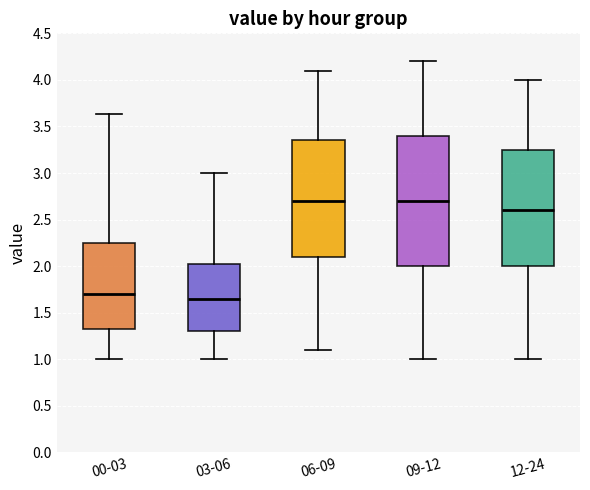

Reading left to right, read every box against the y-axis: the position of its median line, the range the box covers, and the ends of its whiskers. The values are not printed on the chart, so give them approximately, as read against the axis.

00-03: median 1.70, box 1.30 to 2.25, whiskers 1.00 to 3.65
03-06: median 1.65, box 1.30 to 2.05, whiskers 1.00 to 3.00
06-09: median 2.70, box 2.10 to 3.35, whiskers 1.10 to 4.10
09-12: median 2.70, box 2.00 to 3.40, whiskers 1.00 to 4.20
12-24: median 2.60, box 2.00 to 3.25, whiskers 1.00 to 4.00